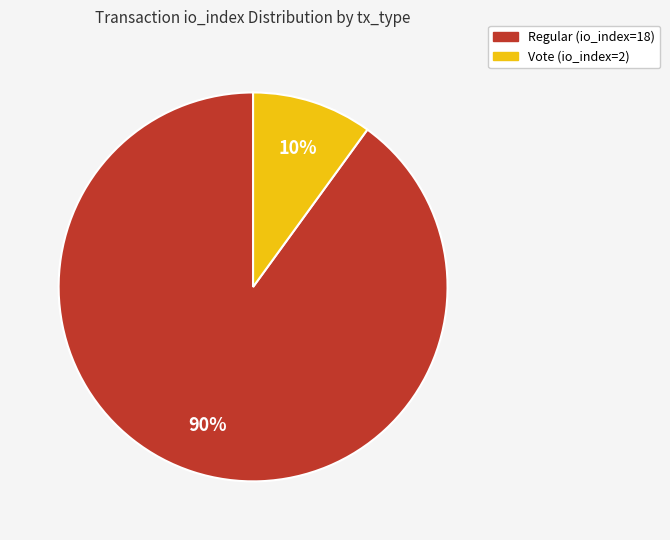

Do Vote (io_index=2) and Regular (io_index=18) together represent more than half of the pie?

Yes